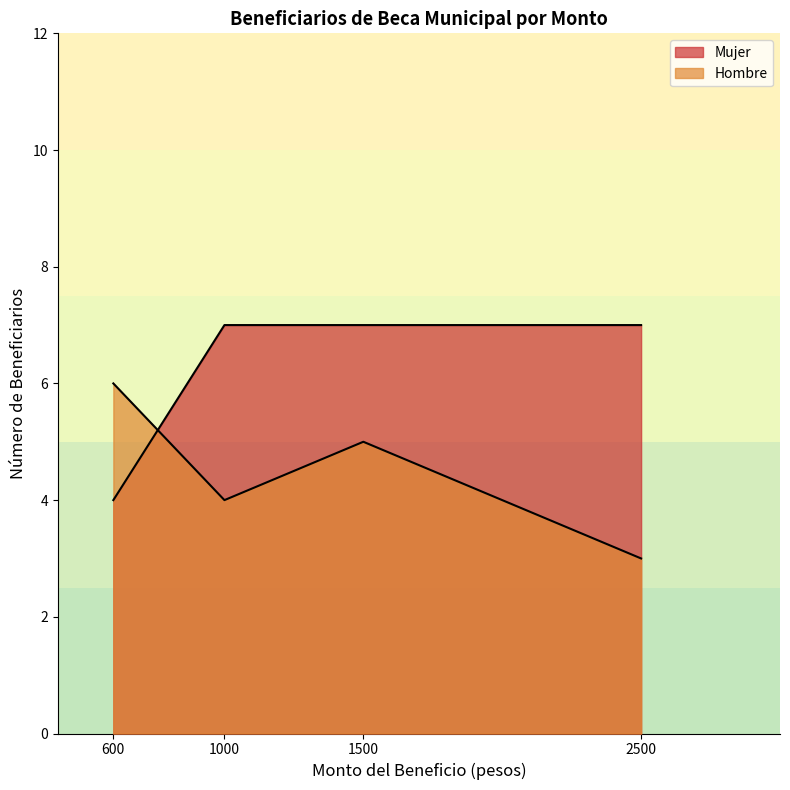

How many values in the Hombre series are below 5?

2